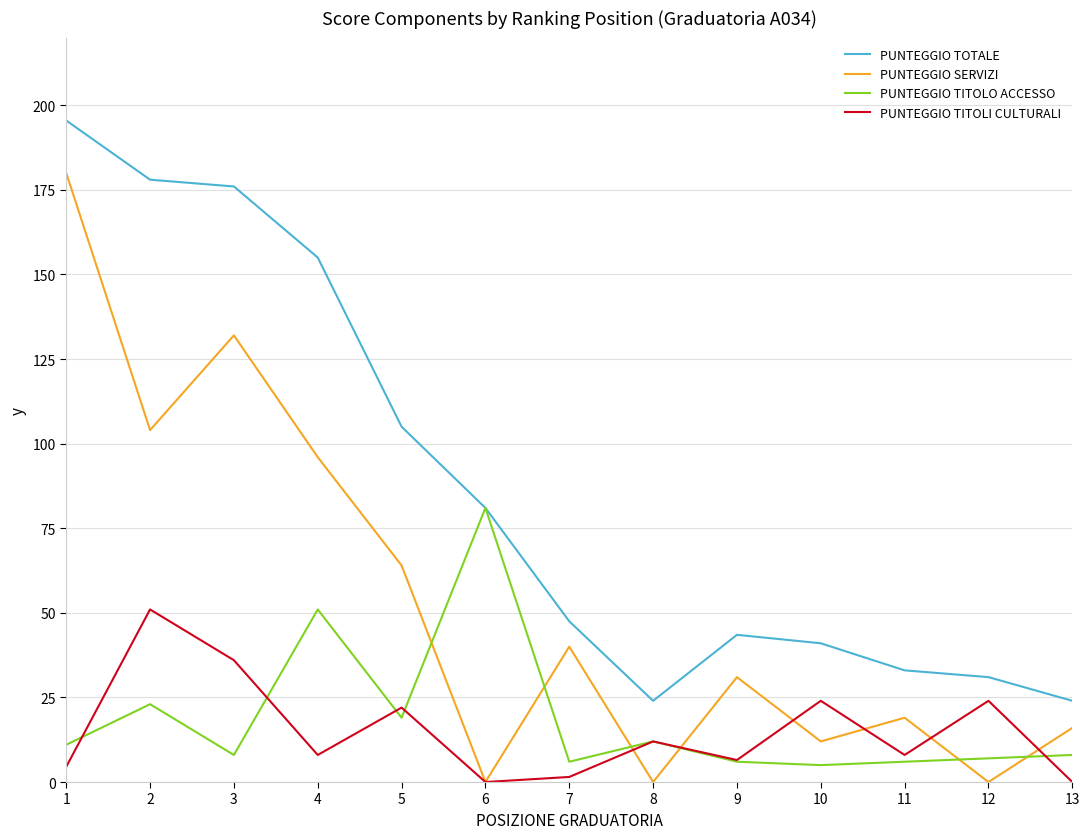

At which label does PUNTEGGIO SERVIZI first exceed 31?

1